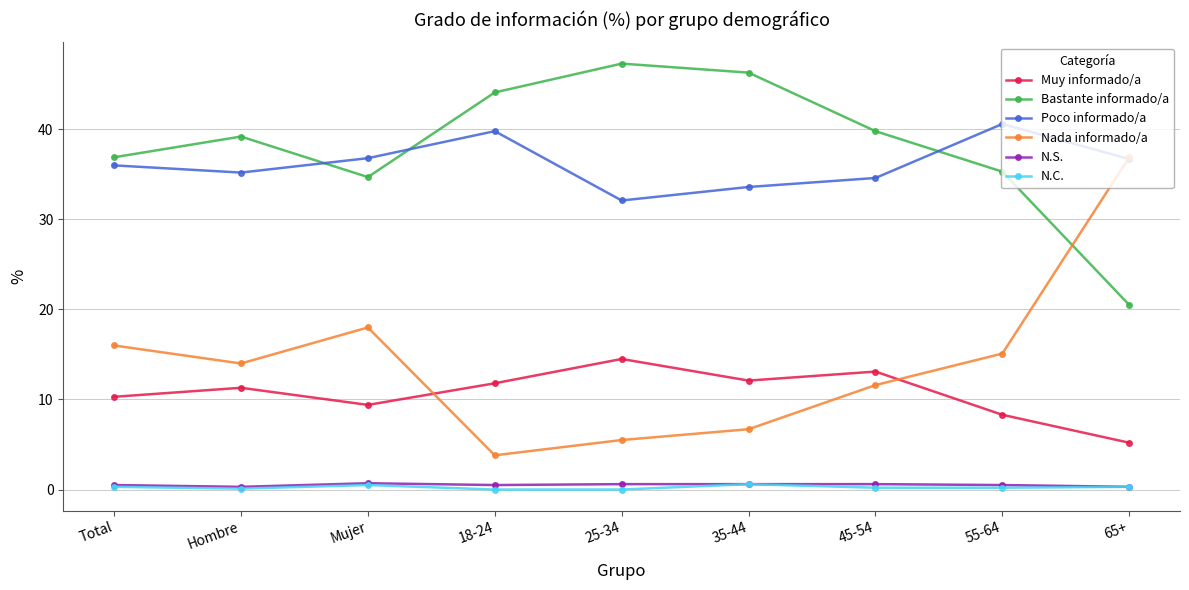

What is the label of the 8th point from the right?

Hombre